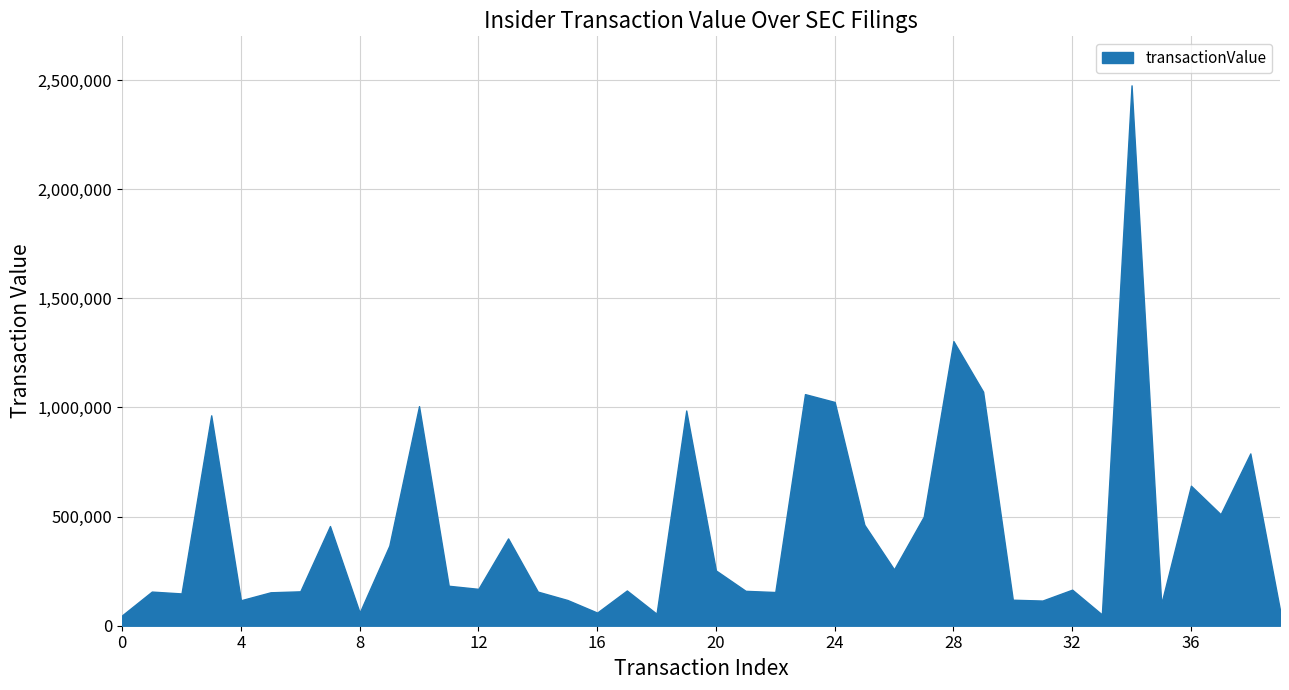

Between 24 and 5, which is larger?

24